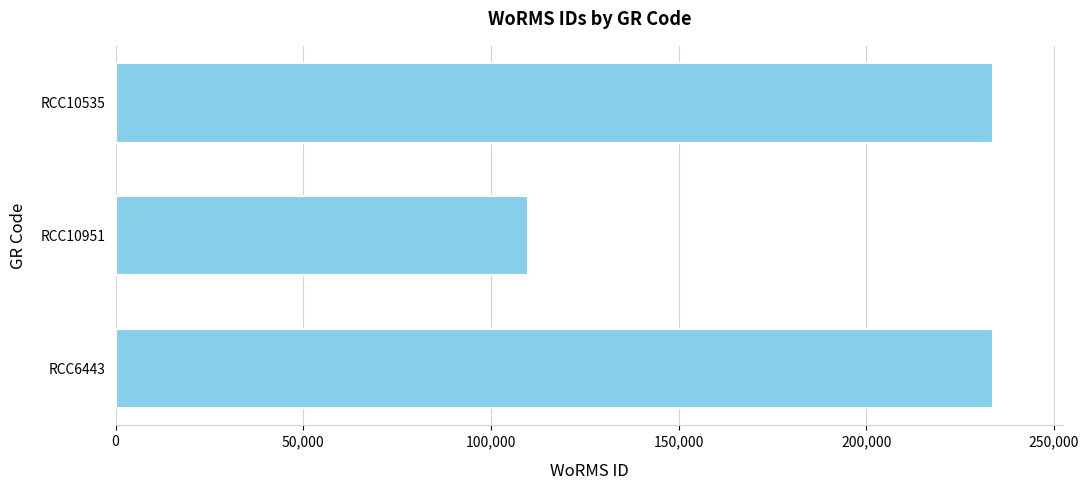

What is the value of the 1st bar from the top?

233820